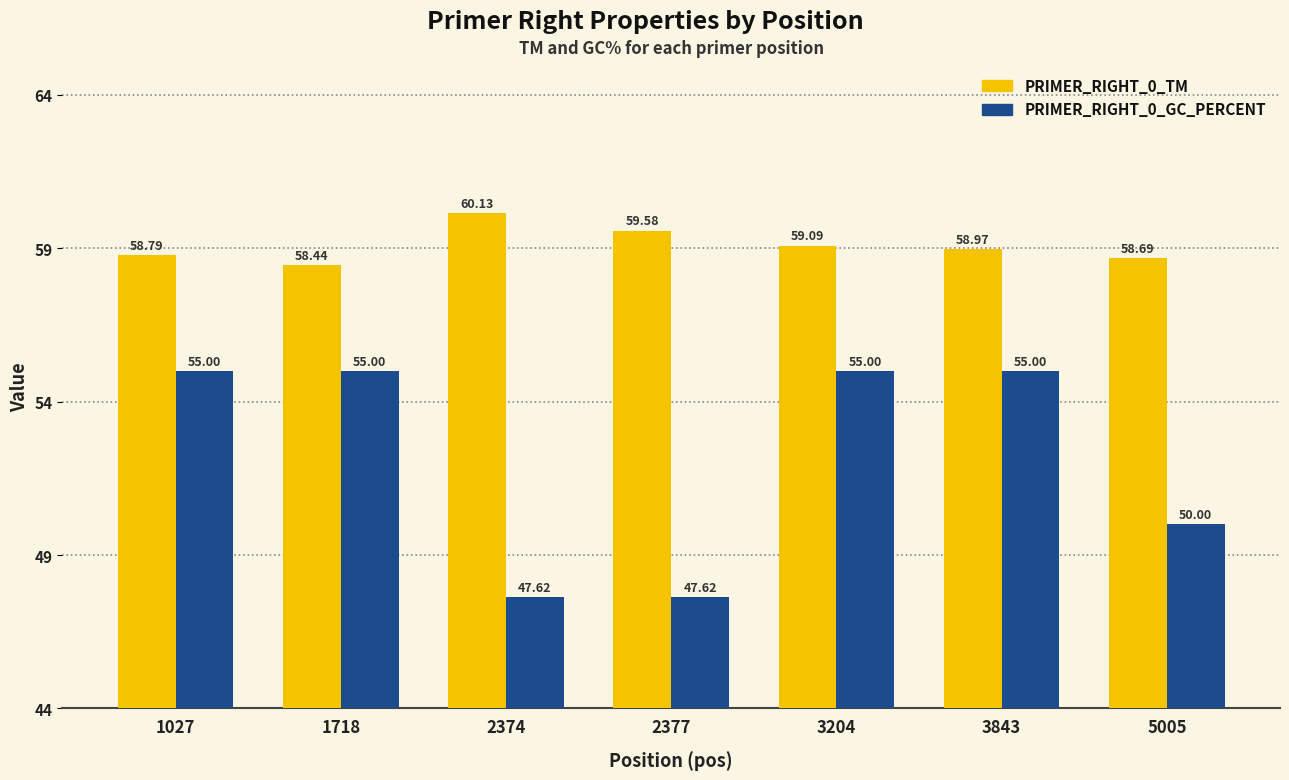

True or false: PRIMER_RIGHT_0_GC_PERCENT has a value of 55.0 at 1718.

True